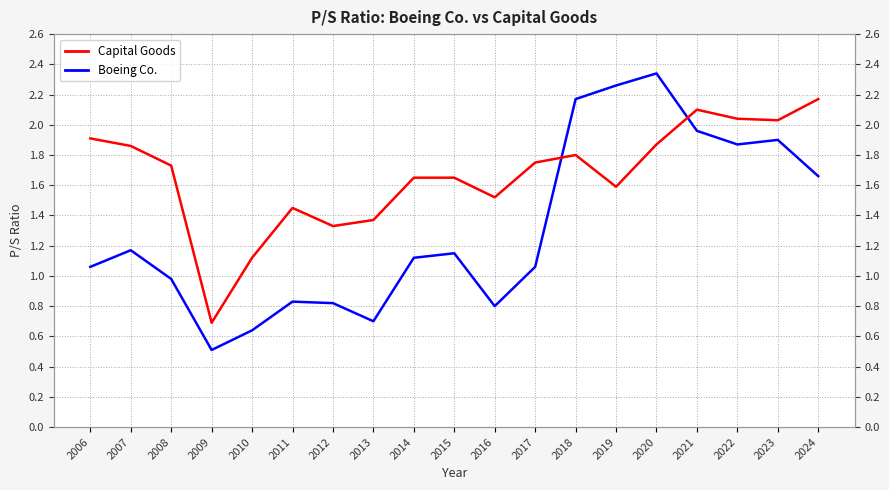

What is the spread (max minus min) of values at 2006?

0.8